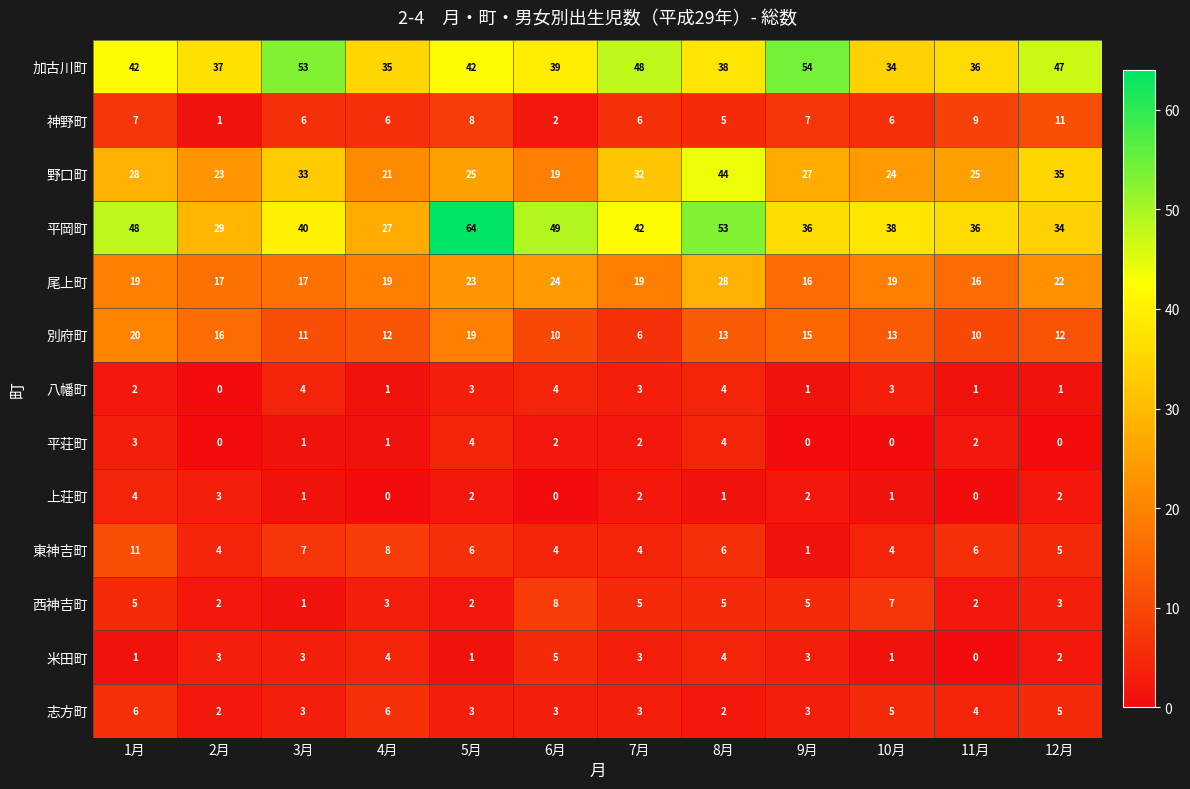

At which label does 平岡町 first exceed 40?

1月